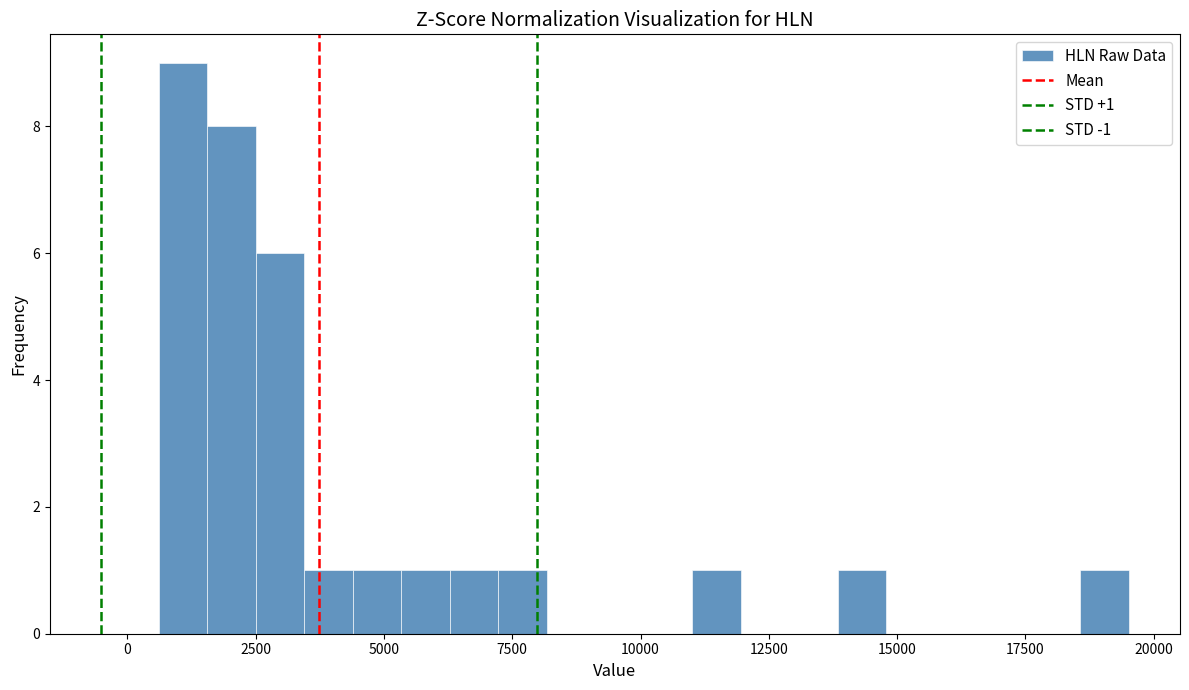

Around what value on the x-axis is the tallest bar? Give the approximate position of its centre, as read against the axis.

1000